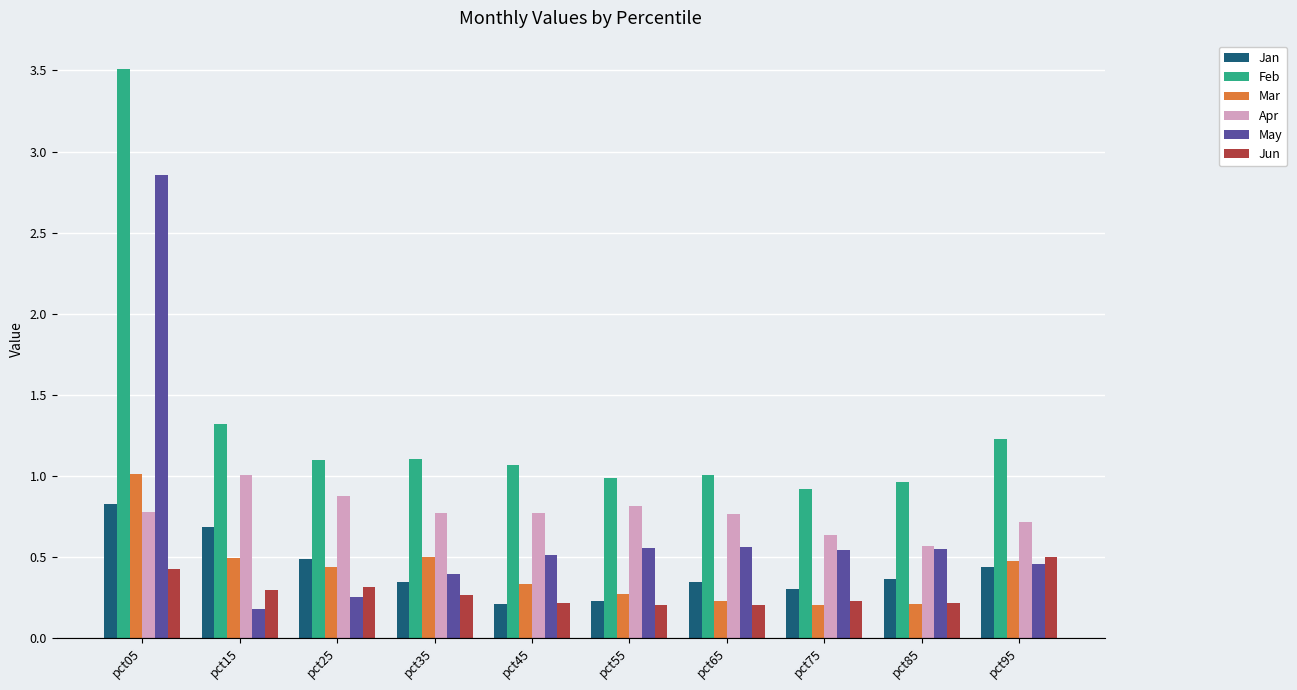

What is the maximum value shown in the chart?

3.5